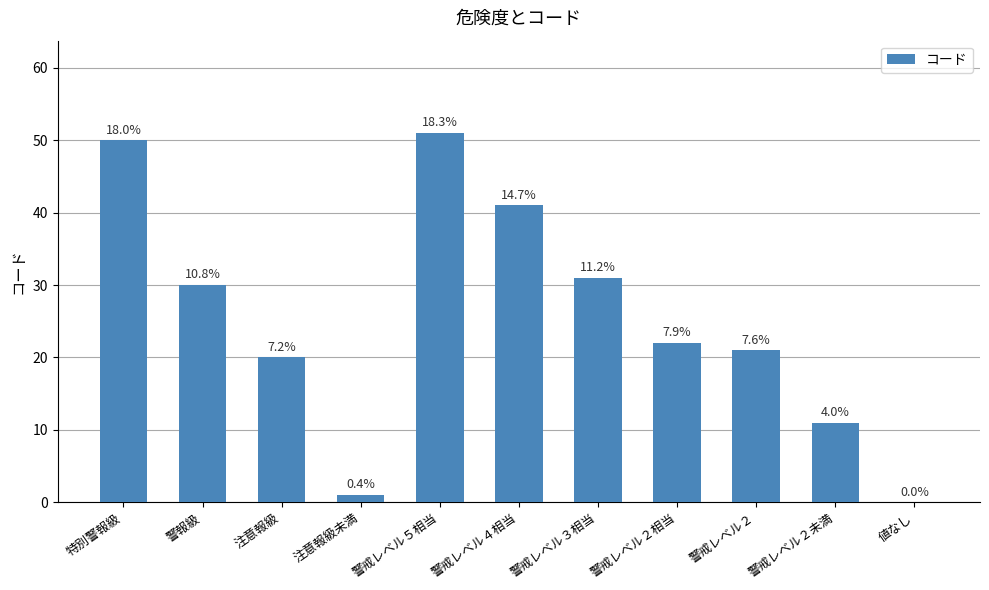

The chart shows a value of 7 at 警戒レベル２. True or false?

False